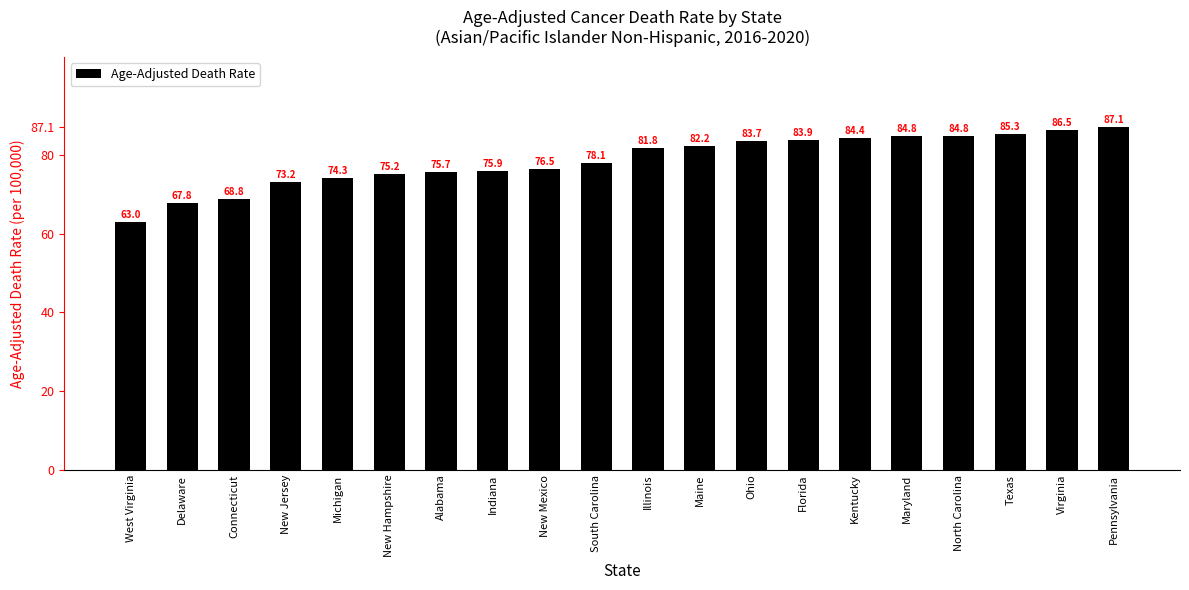

What is the label of the 5th bar from the left?

Michigan